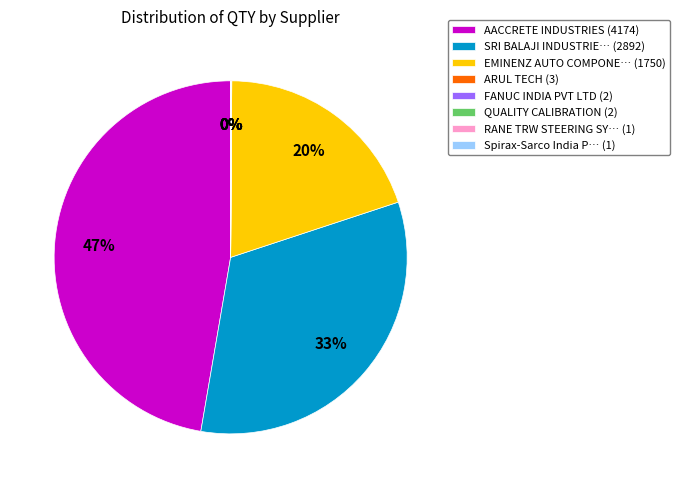

Between EMINENZ AUTO COMPONE… (1750) and AACCRETE INDUSTRIES (4174), which is larger?

AACCRETE INDUSTRIES (4174)